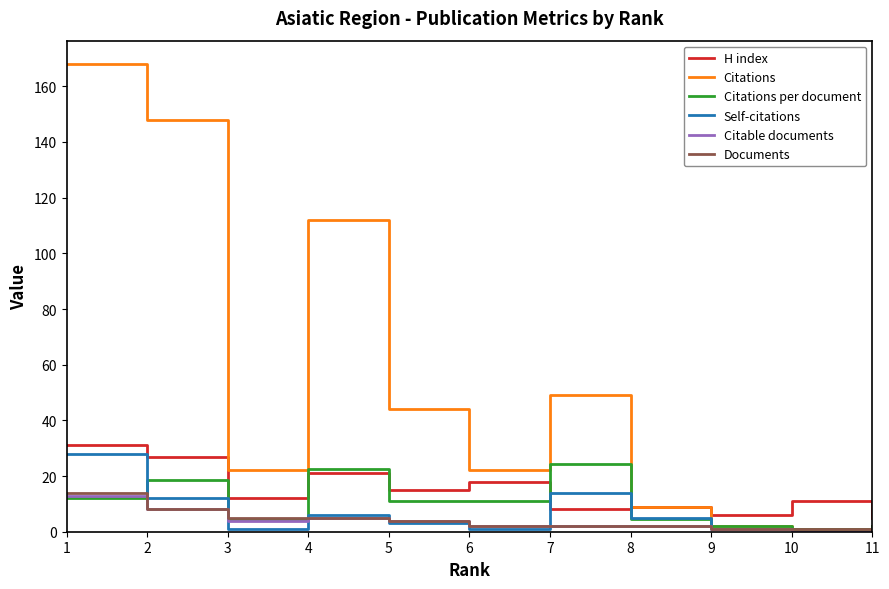

True or false: H index has a value of 6.0 at 9.

True